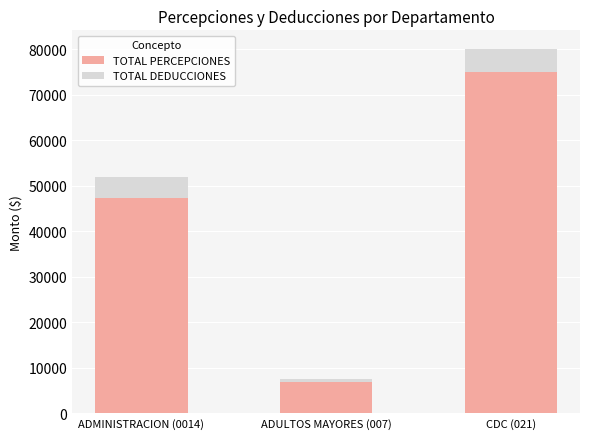

What is the total value across all series at ADMINISTRACION (0014)?

52026.0